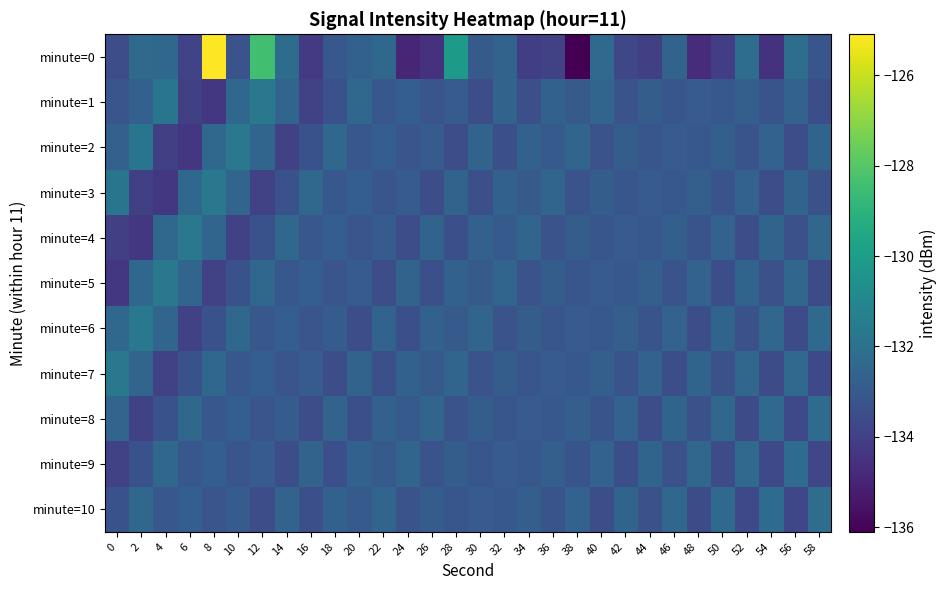

Count the number of categories in the chart.

30